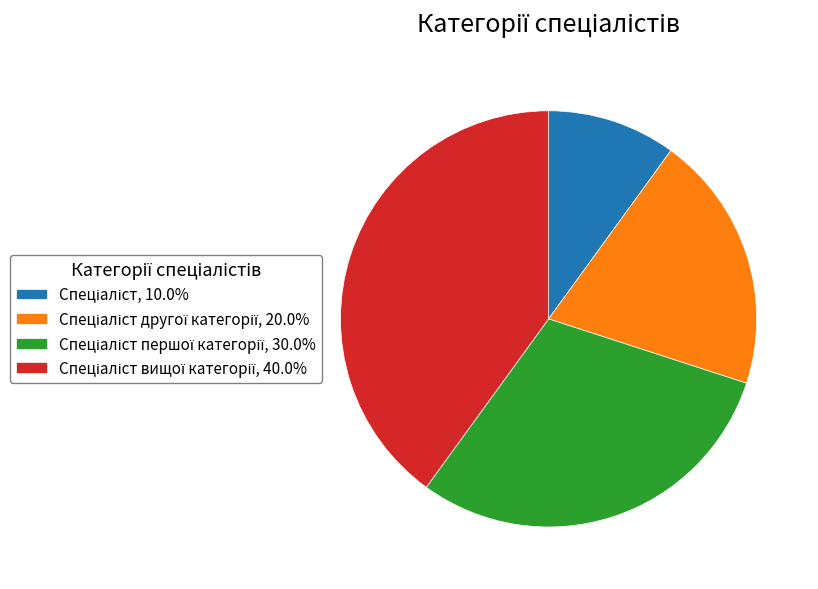

Does any single category account for the majority?

No